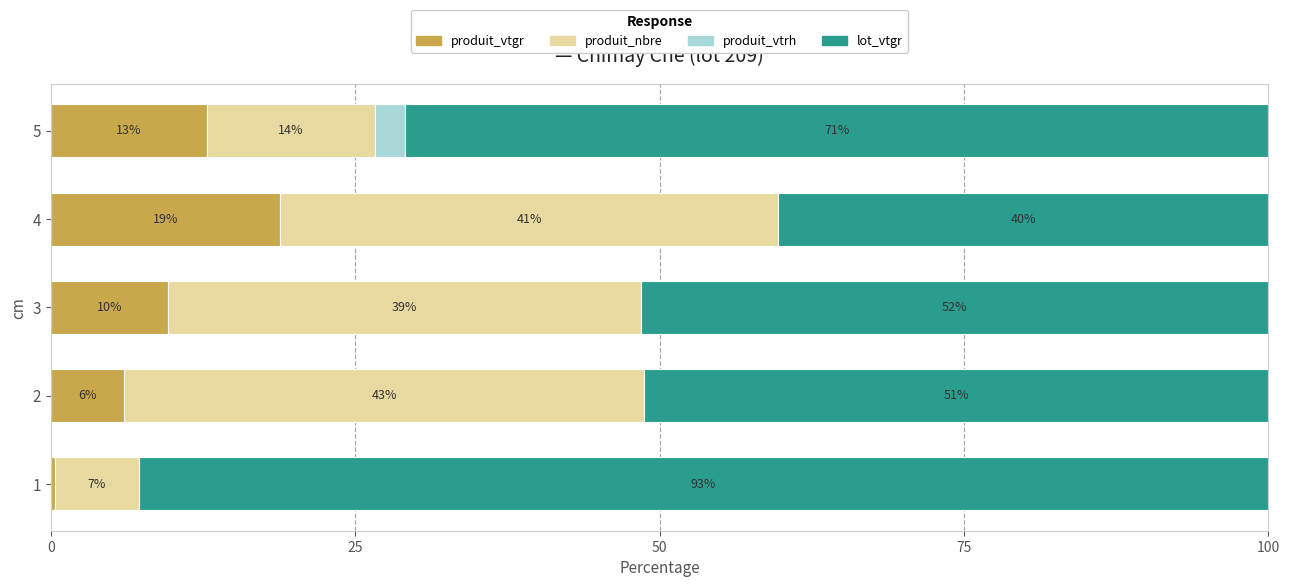

Reading left to right, transcribe all the data shown in this chart.

produit_vtgr: 0.4	6.0	9.6	18.8	12.8
produit_nbre: 6.9	42.7	38.9	40.9	13.8
produit_vtrh: 0.0	0.0	0.0	0.0	2.5
lot_vtgr: 92.8	51.3	51.5	40.3	70.9